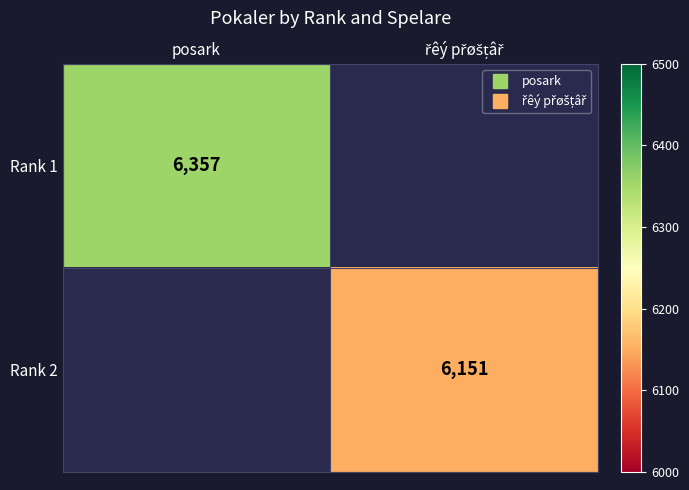

What is the average value of the Rank 2 series?

3076